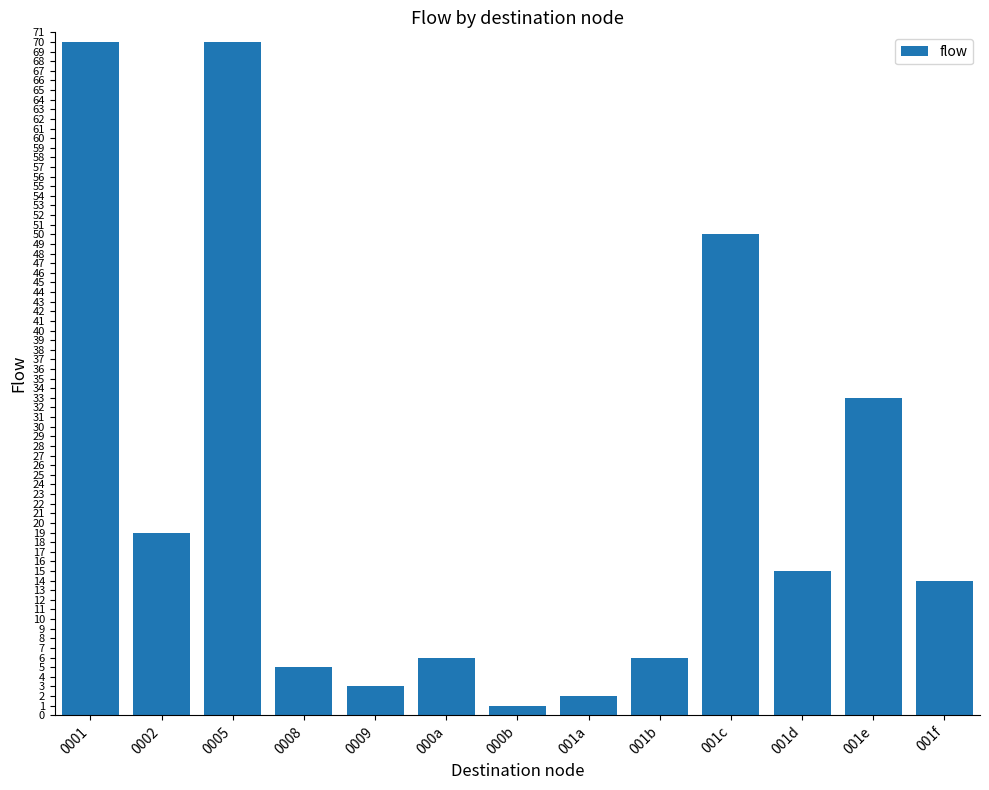

Is it true that the value at 001c is 50?

True